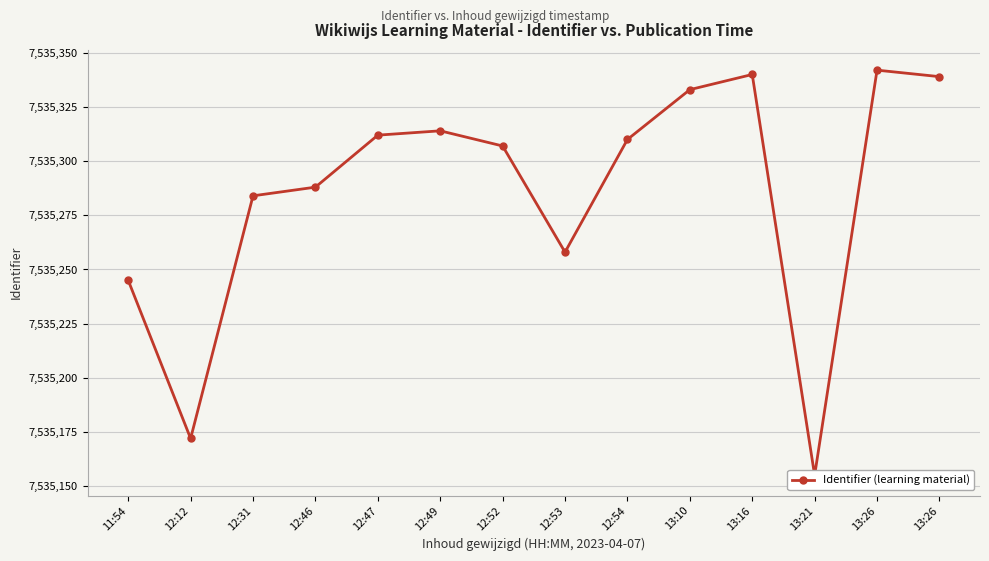

The value at 12:49 is 7535314. True or false?

True